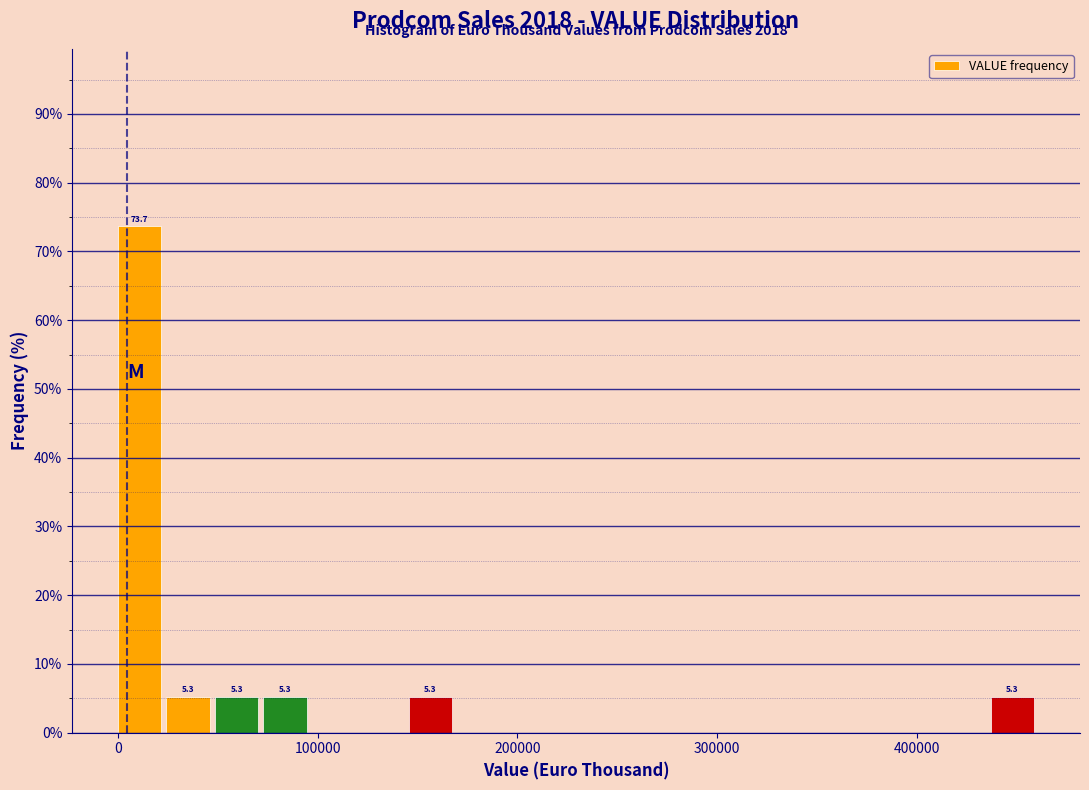

Around what value on the x-axis is the tallest bar? Give the approximate position of its centre, as read against the axis.

10000